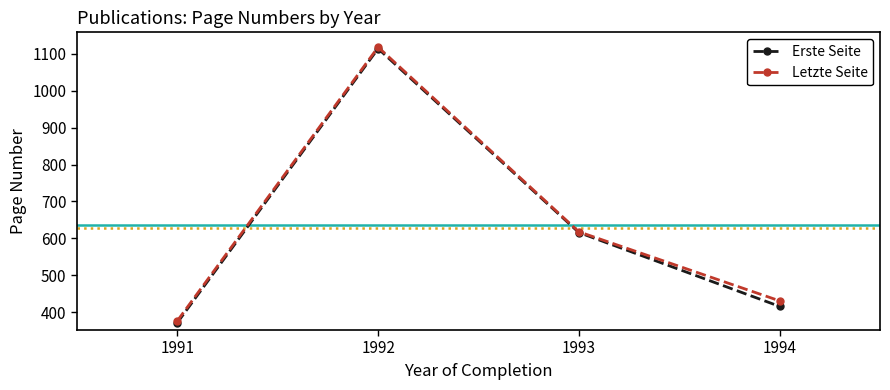

Which series has the largest range (max minus min)?

Erste Seite